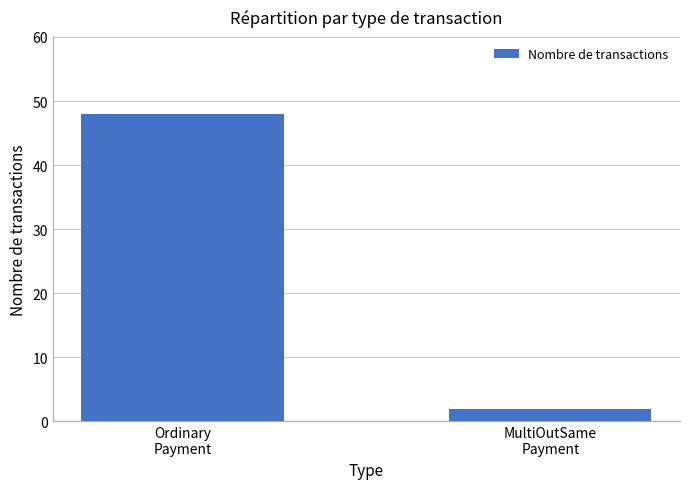

What is the difference between the values at MultiOutSame
Payment and Ordinary
Payment?

46